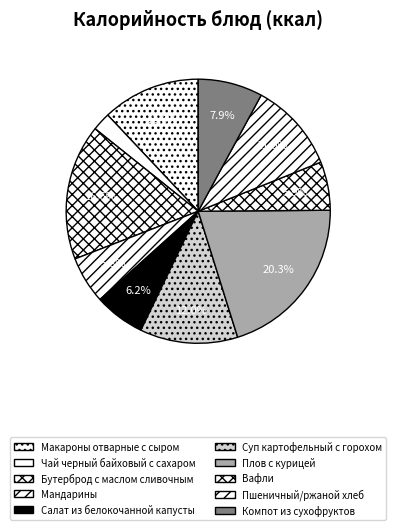

To the nearest percent, what percentage of the pie is Компот из сухофруктов?

8%